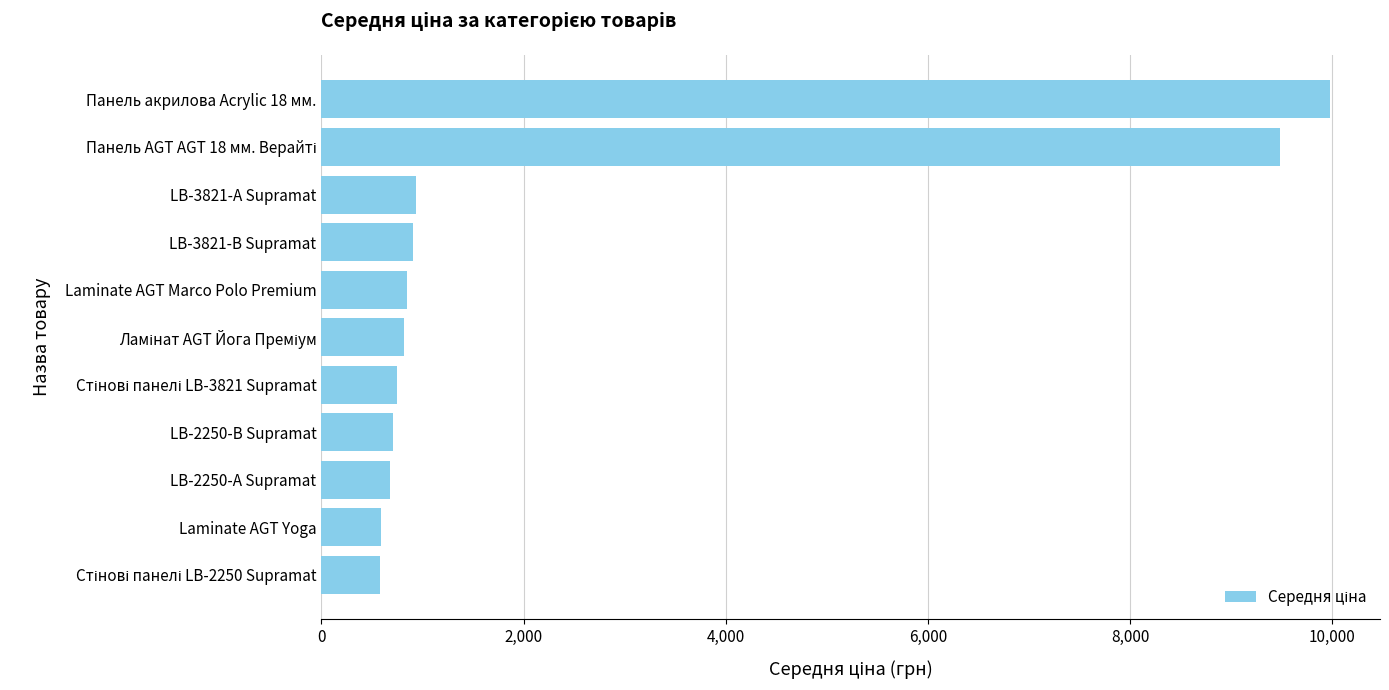

What is the minimum value shown in the chart?

584.4